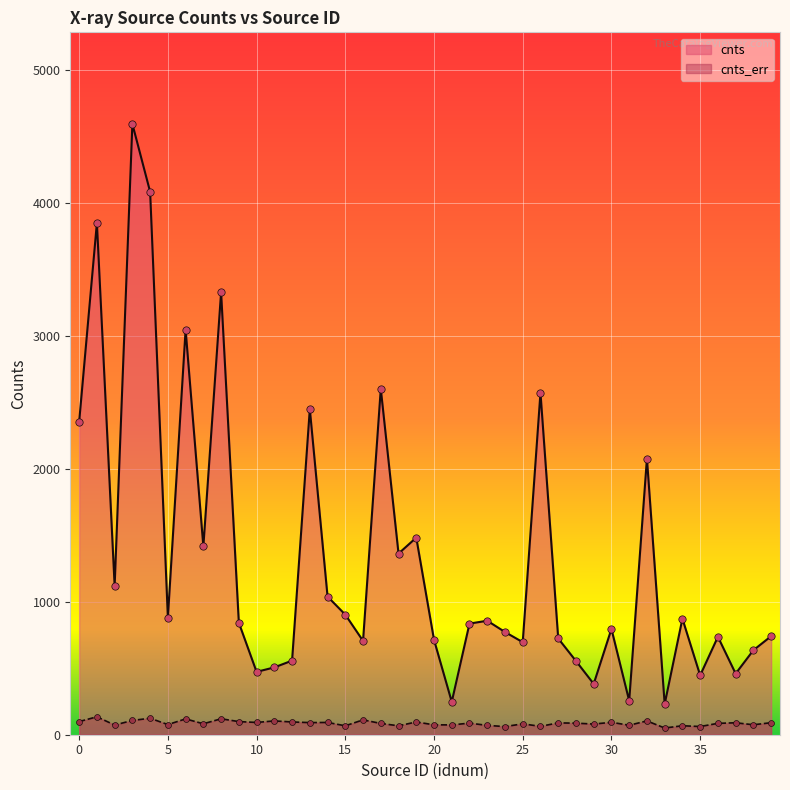

What are all the series names shown in the legend?

cnts, cnts_err